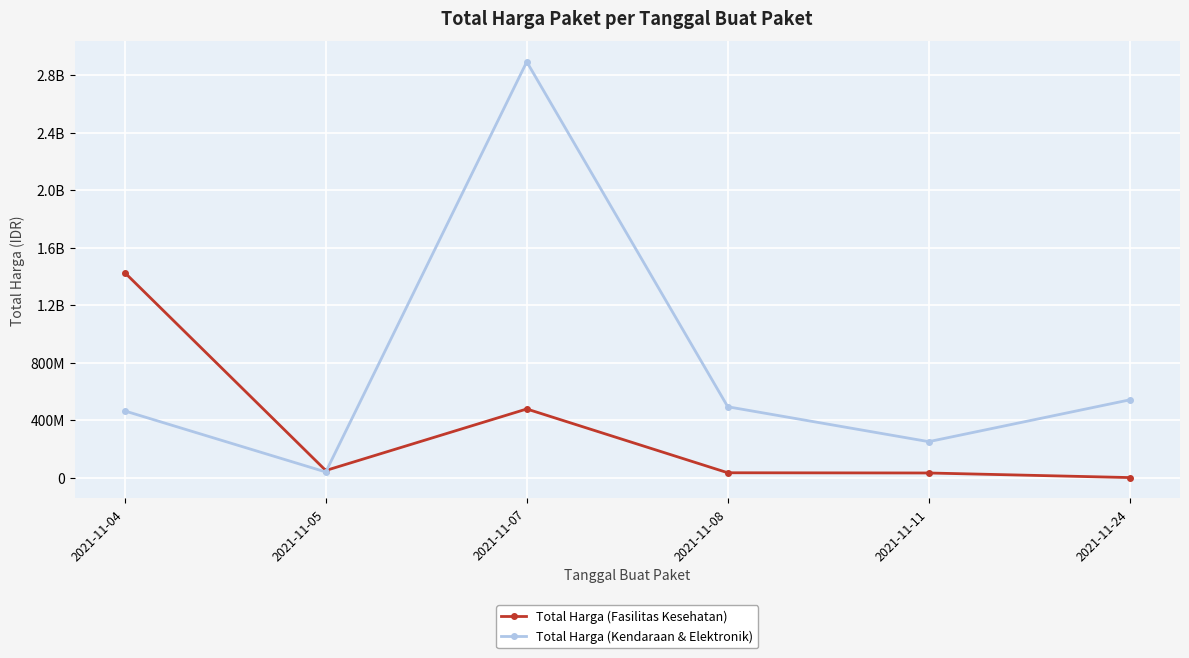

At which category does Total Harga (Kendaraan & Elektronik) reach its first local valley?

2021-11-05